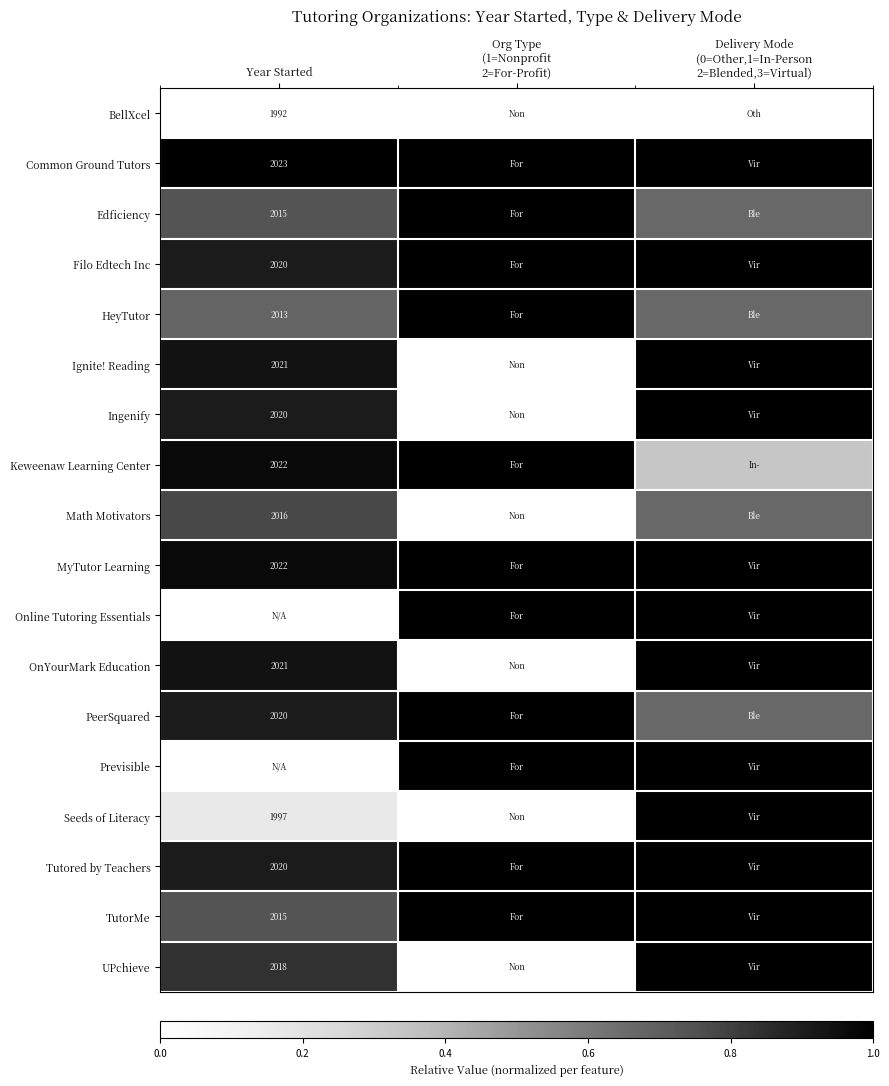

The HeyTutor series shows 0.7 at Year Started. True or false?

True